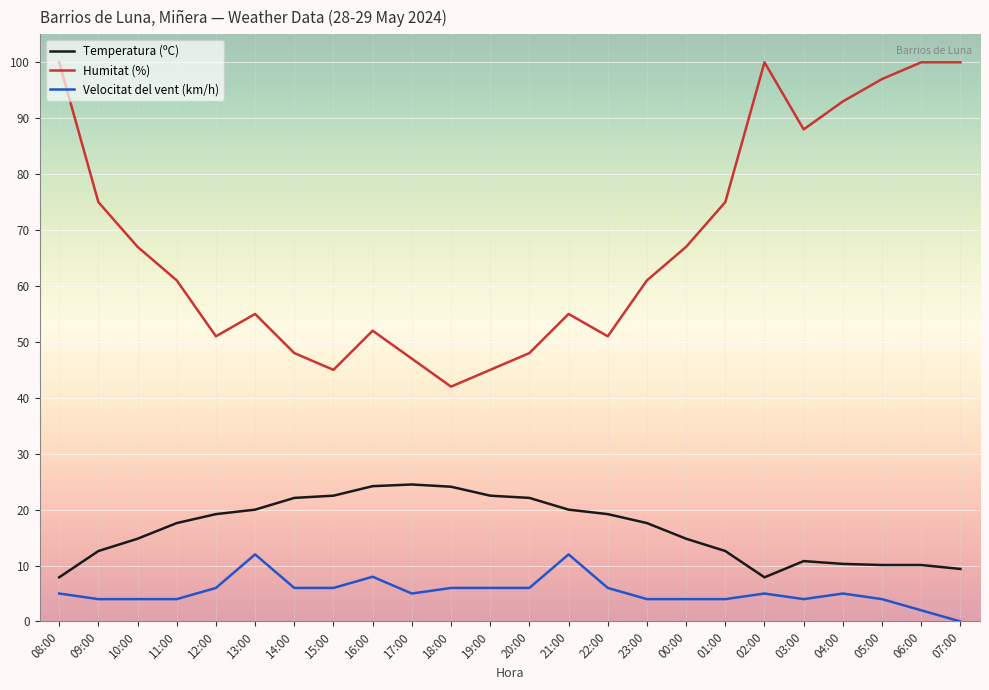

Where is the first local minimum for Humitat (%)?

12:00